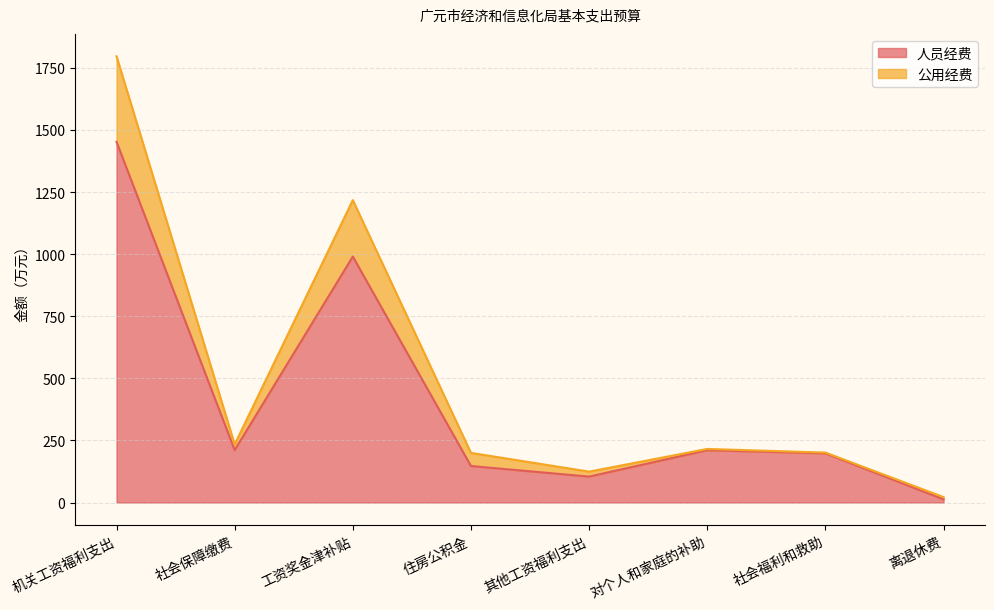

Which category has the lowest value in the 人员经费 series?

离退休费